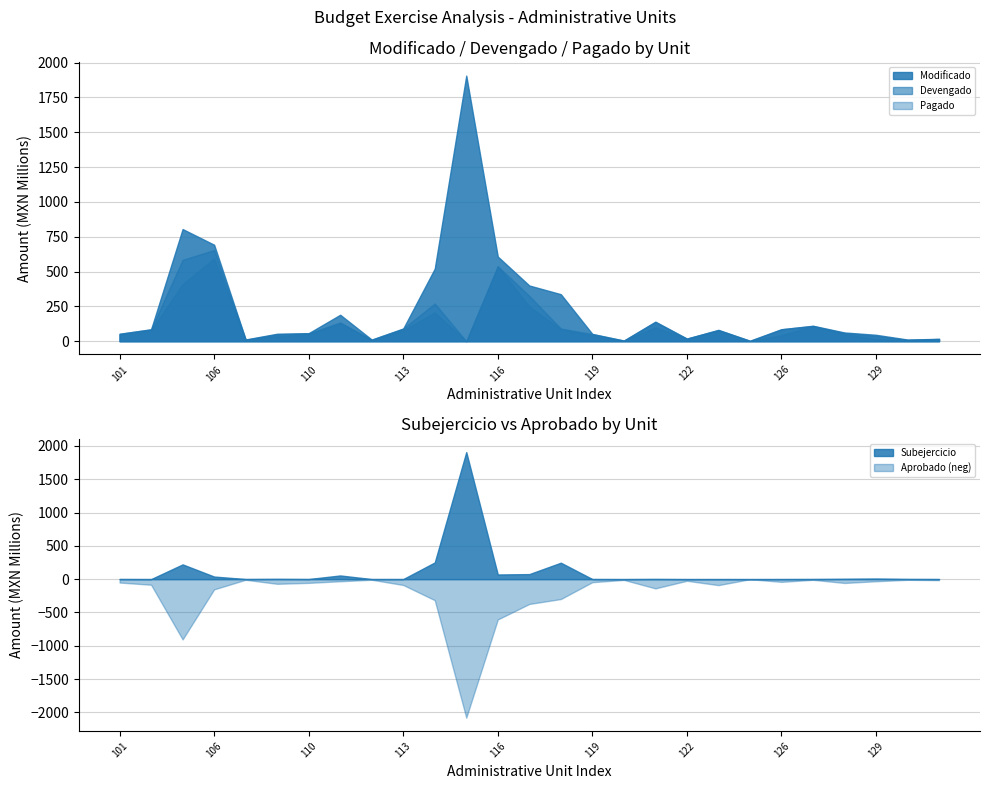

At which label does Pagado first exceed 48634453?

102